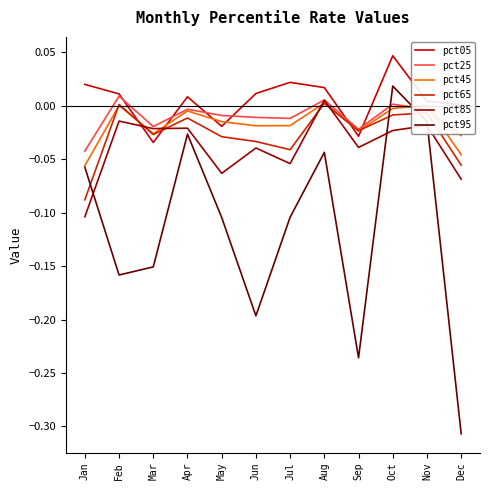

Between Jun and Jul, which is larger?

Jul